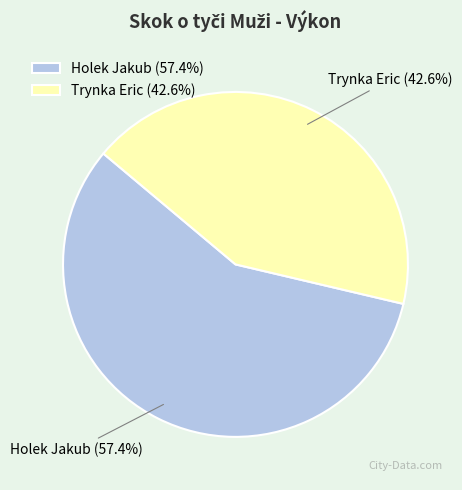

Is it true that Holek Jakub is 57% of the pie?

True